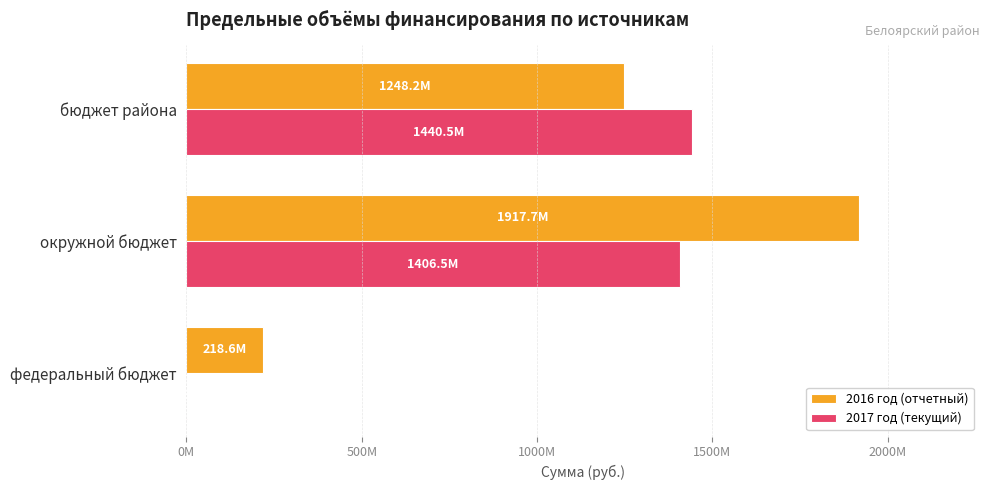

What are all the series names shown in the legend?

2016 год (отчетный), 2017 год (текущий)